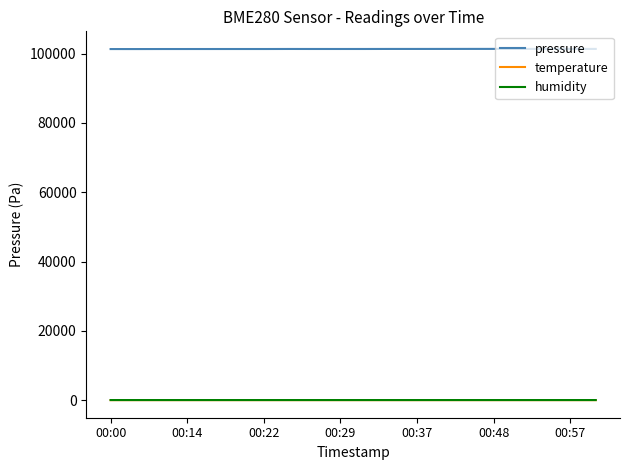

How many lines are shown in the chart?

3